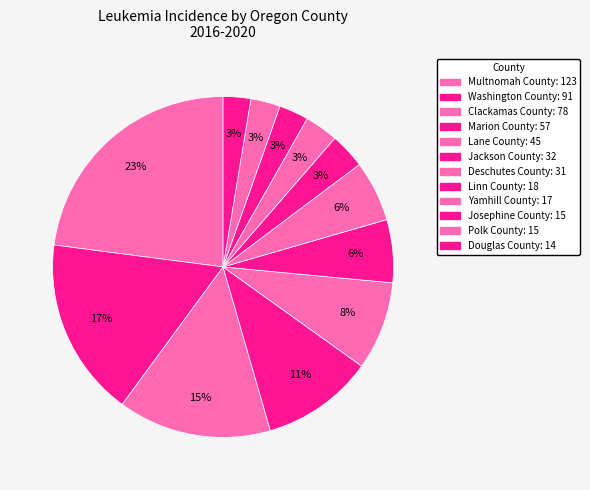

Count the number of slices in the pie.

12